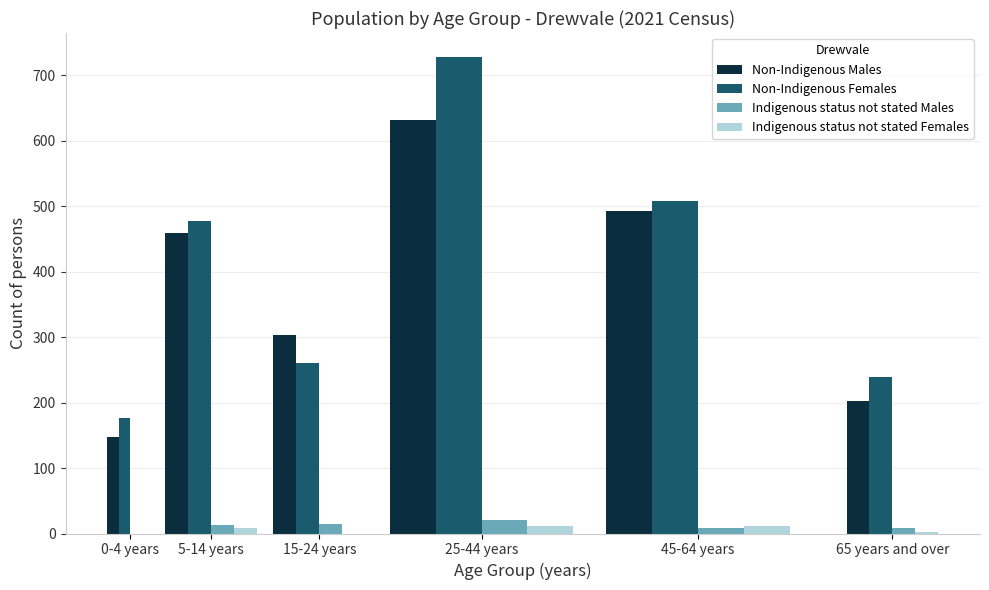

What is the sum of all Non-Indigenous Males values?

2236